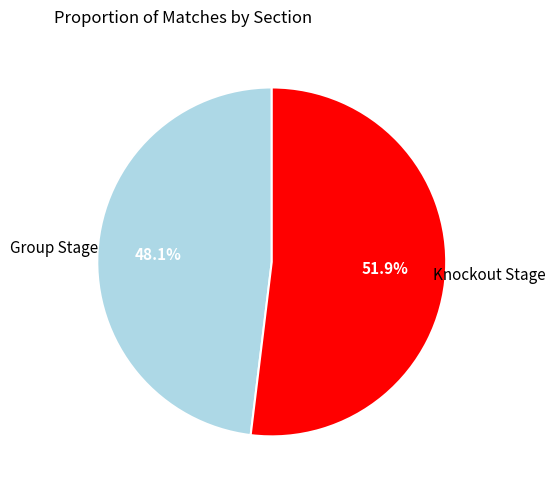

Which category has the smallest portion of the pie?

Group Stage